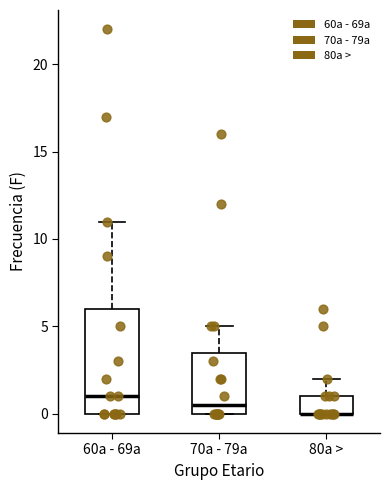

Reading left to right, read every box against the y-axis: the position of its median line, the range the box covers, and the ends of its whiskers. The values are not printed on the chart, so give them approximately, as read against the axis.

60a - 69a: median 1.0, box 0.0 to 6.0, whiskers 0.0 to 11.0
70a - 79a: median 0.5, box 0.0 to 3.5, whiskers 0.0 to 5.0
80a >: median 0.0 (drawn on the box's lower edge), box 0.0 to 1.0, whiskers 0.0 to 2.0